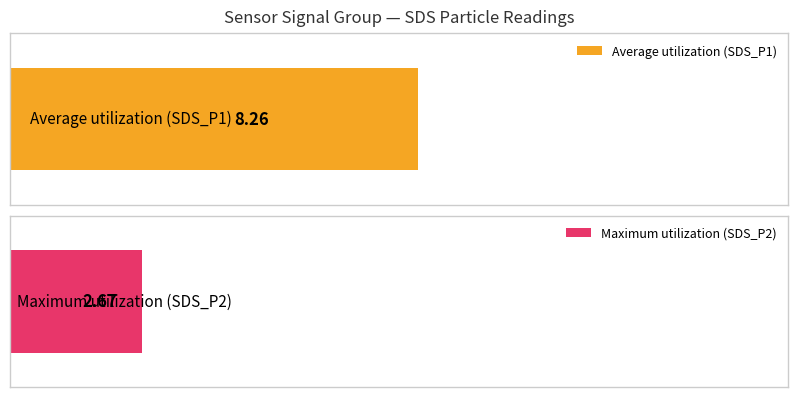

What are all the series names shown in the legend?

Average utilization, Maximum utilization